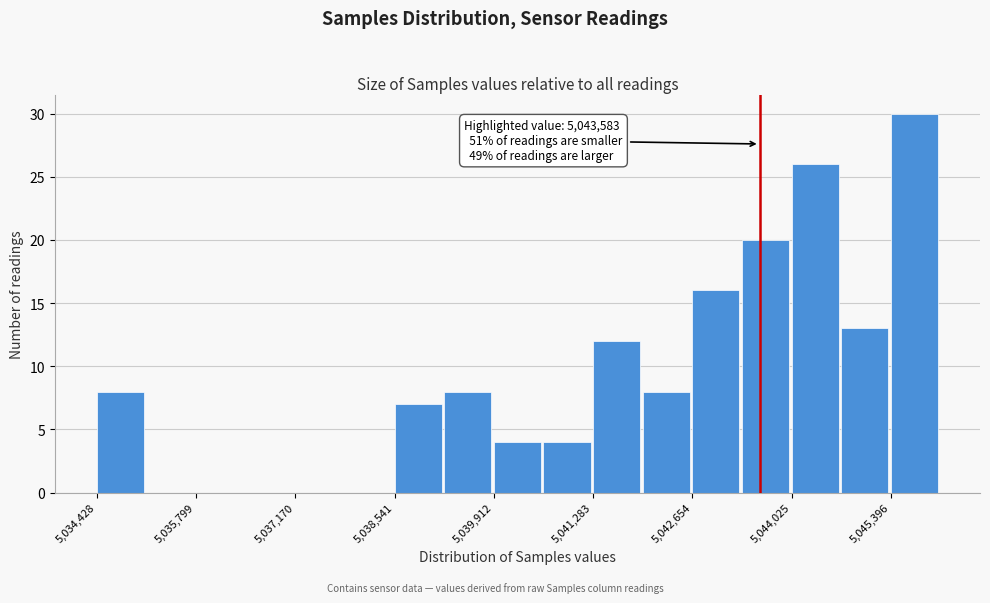

Read against the x-axis, roughly where is the centre of the tallest bar?

5045800